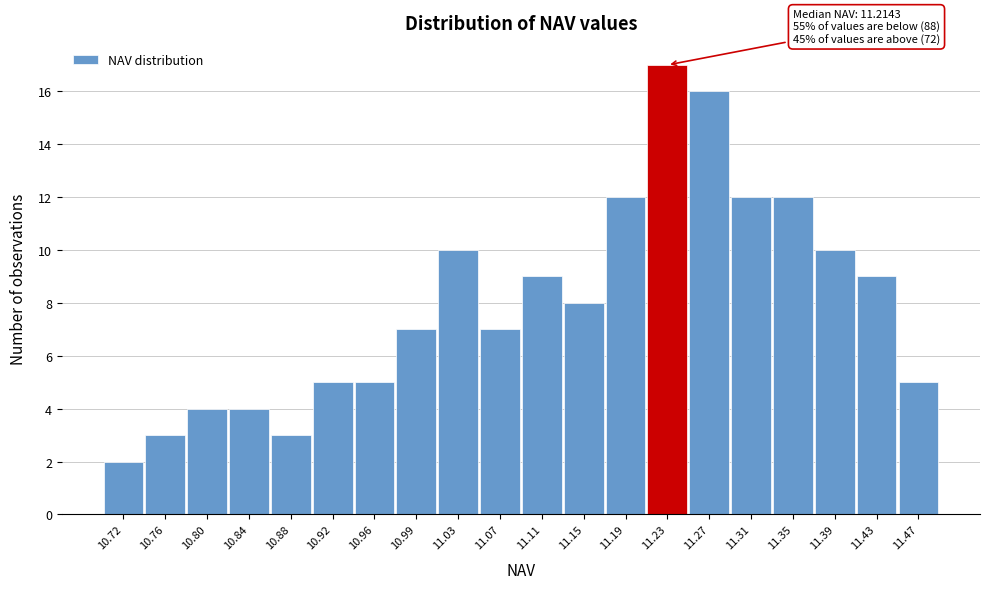

Which range on the x-axis has the tallest bar?

11.210 to 11.250